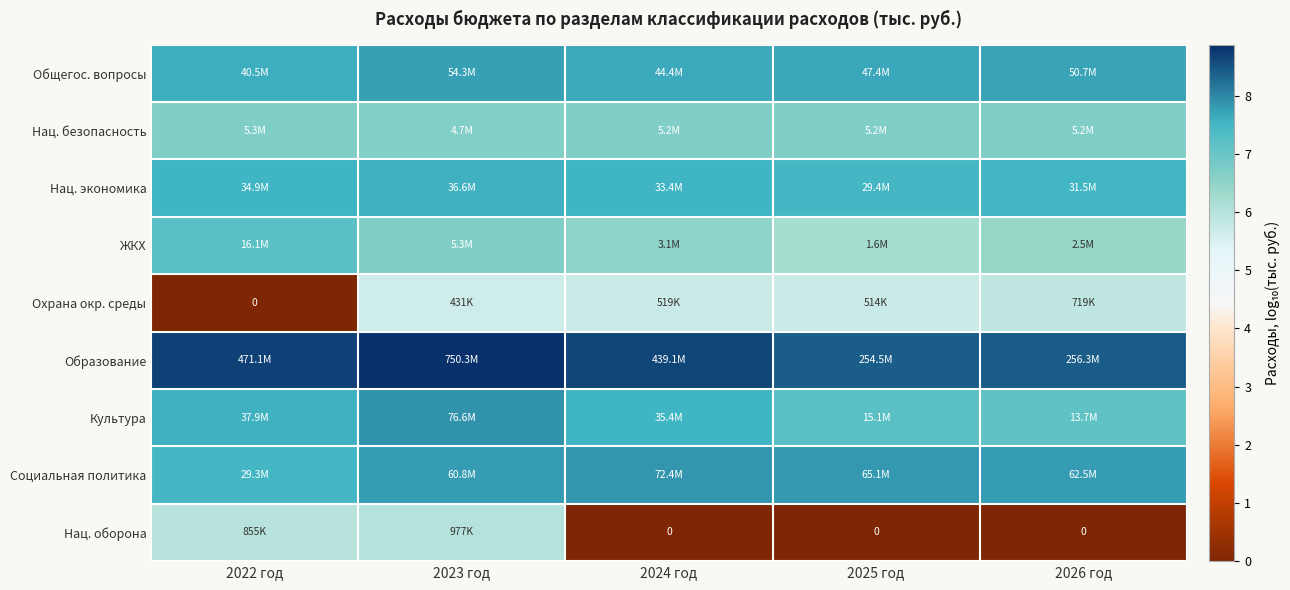

Is the value of Охрана окр. среды at 2026 год greater than the value of Нац. экономика at 2023 год?

No